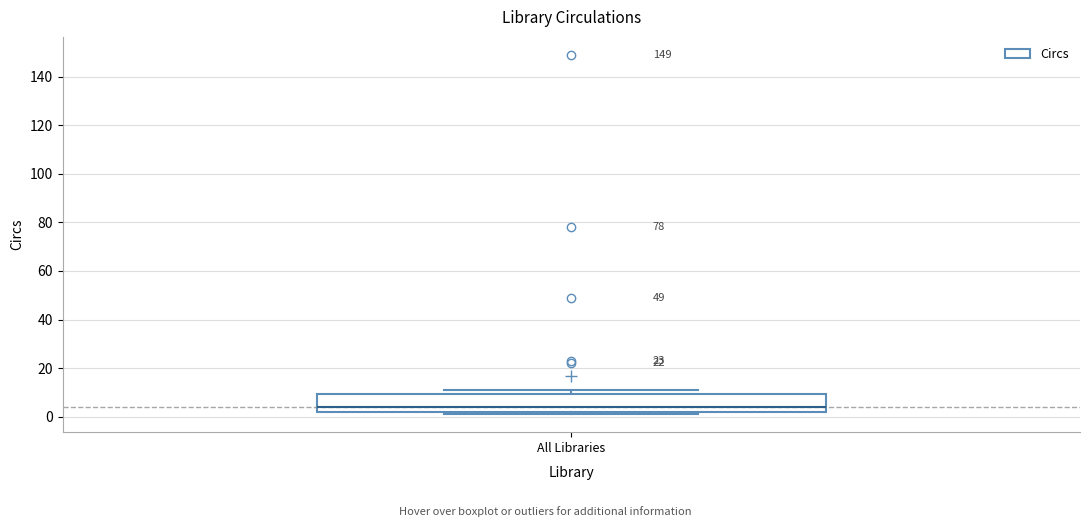

Where is the lower edge of the box for All Libraries on the y-axis? The values are not printed on the chart, so give them approximately, as read against the axis.

2